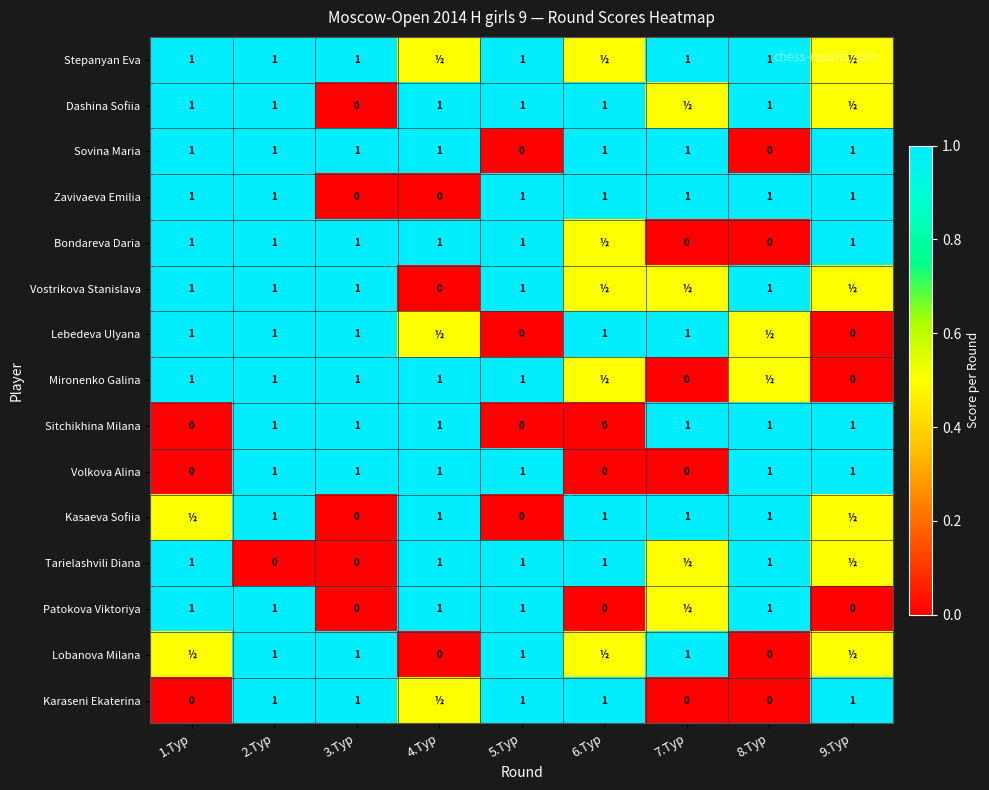

What is the spread (max minus min) of values at 3.Тур?

1.0